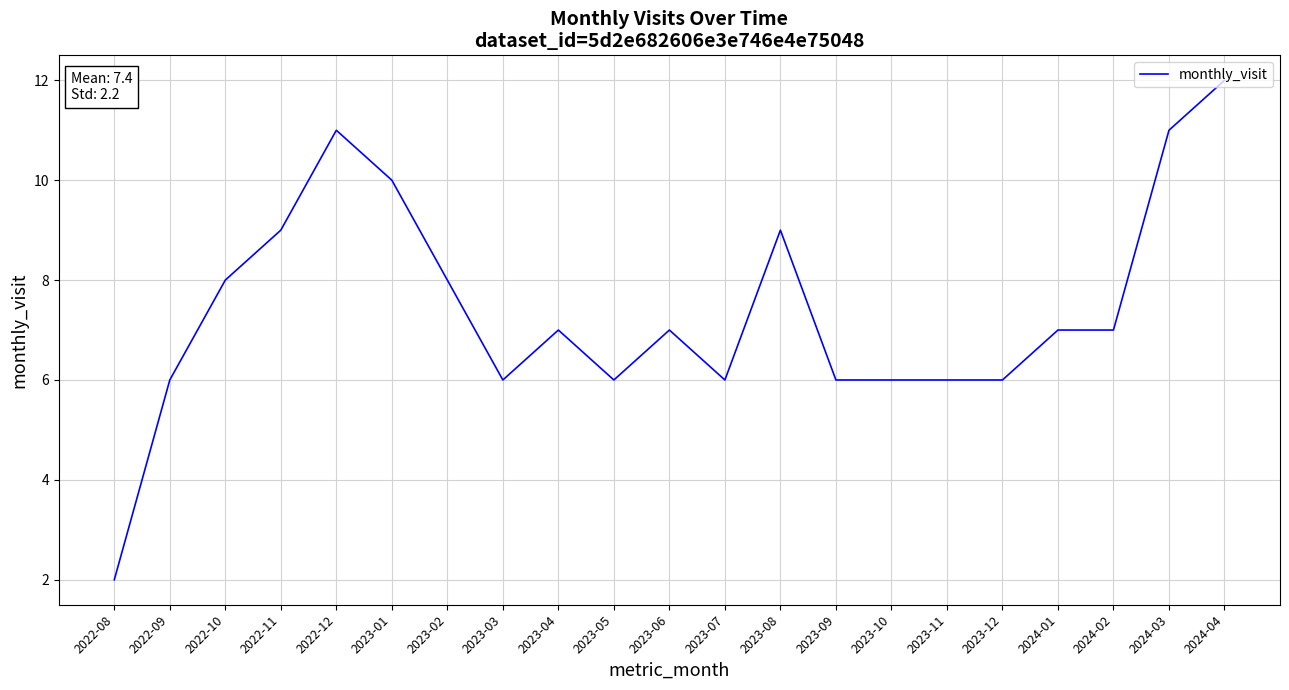

True or false: the data shows 9 at 2022-11.

True